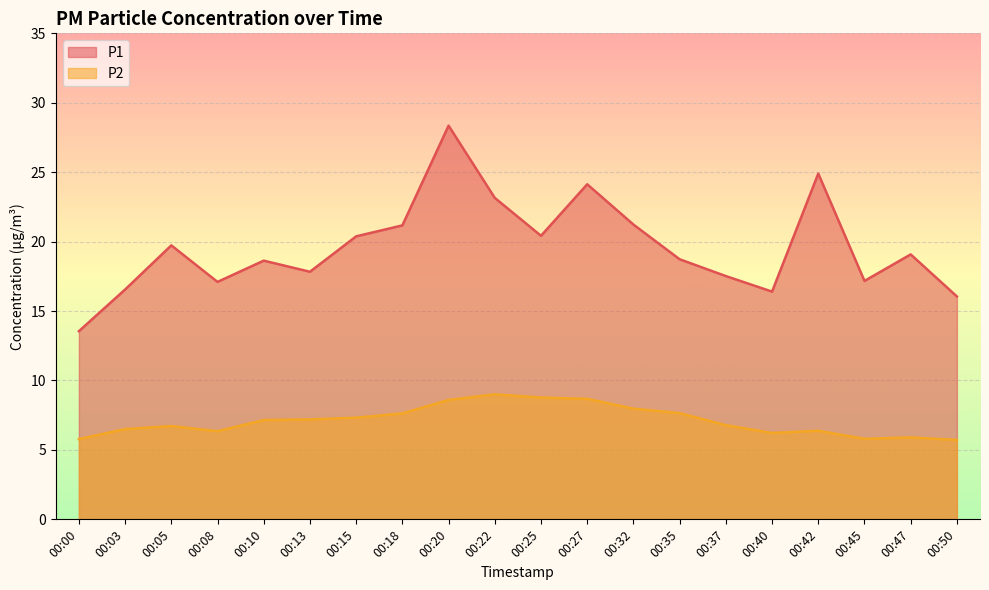

What is the greatest value displayed?

28.4